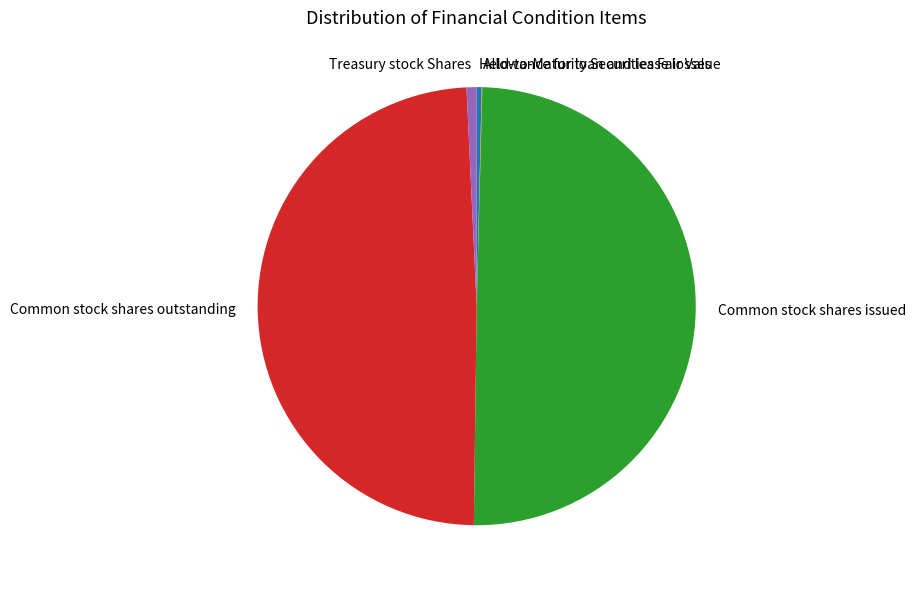

Does Held-to-Maturity Securities Fair Value represent more than half of the total?

No